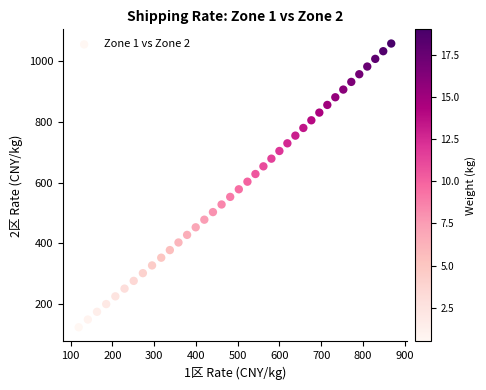

What is the range of Y values (max minus min)?

935.2